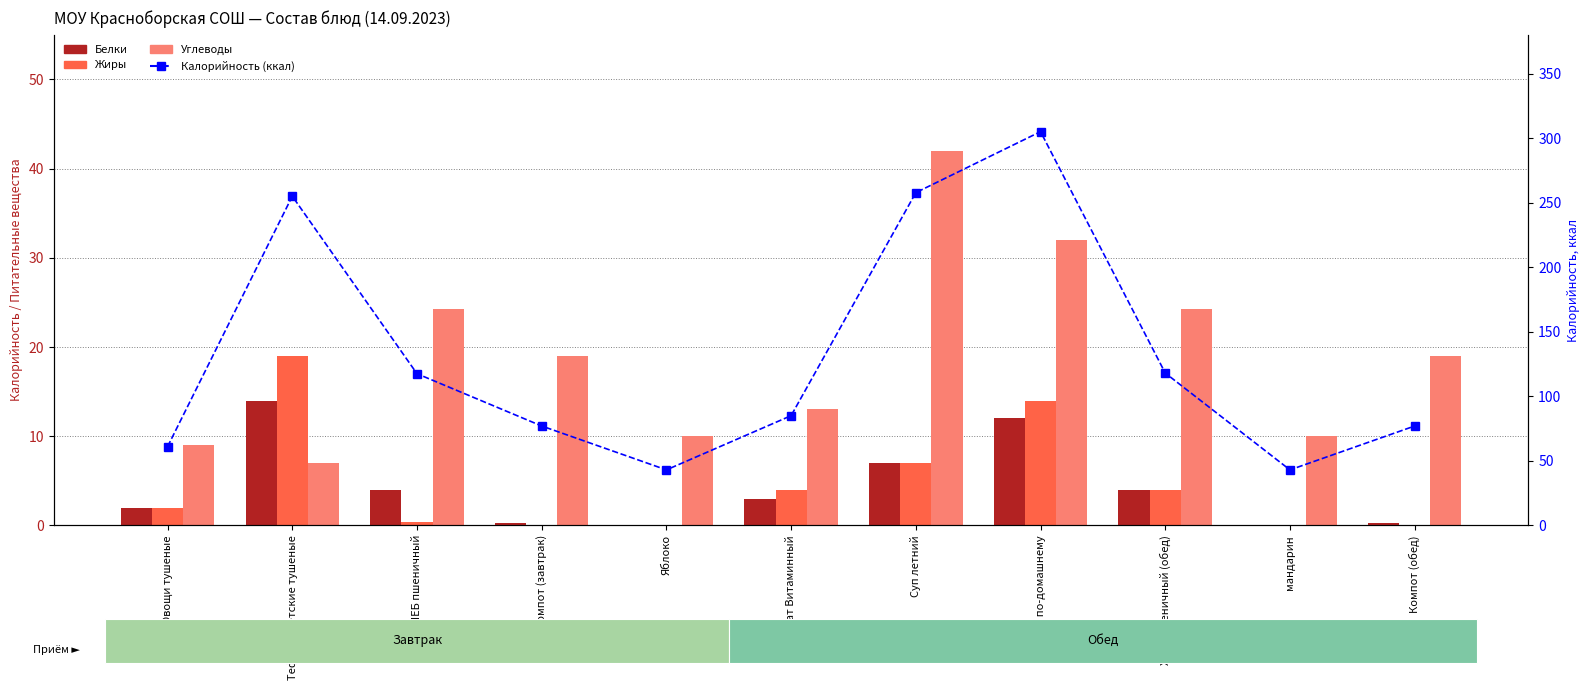

Which series changed the most between Овощи тушеные and Салат Витаминный?

Калорийность (ккал)